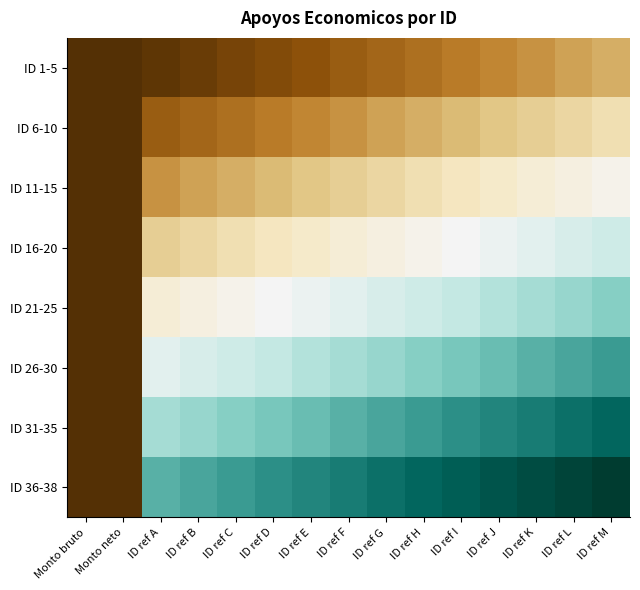

Which series has the widest spread of values?

ID 36-38